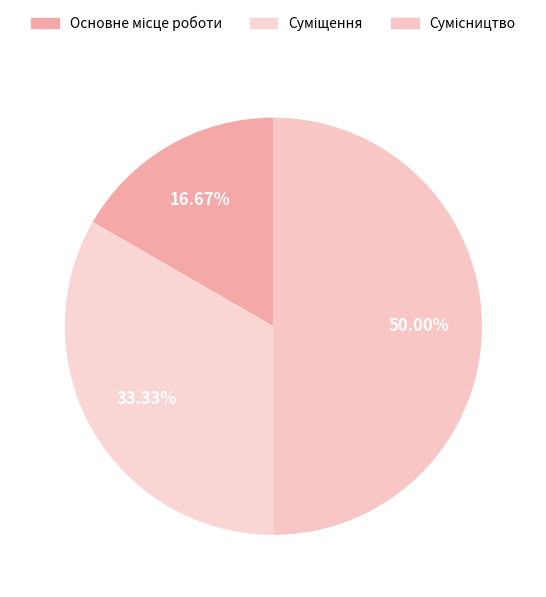

Rank the categories by value from highest to lowest.

Сумісництво, Суміщення, Основне місце роботи